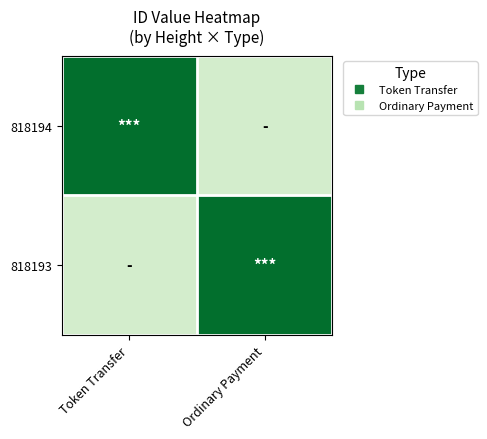

Which label corresponds to the smallest value in the chart?

Ordinary Payment